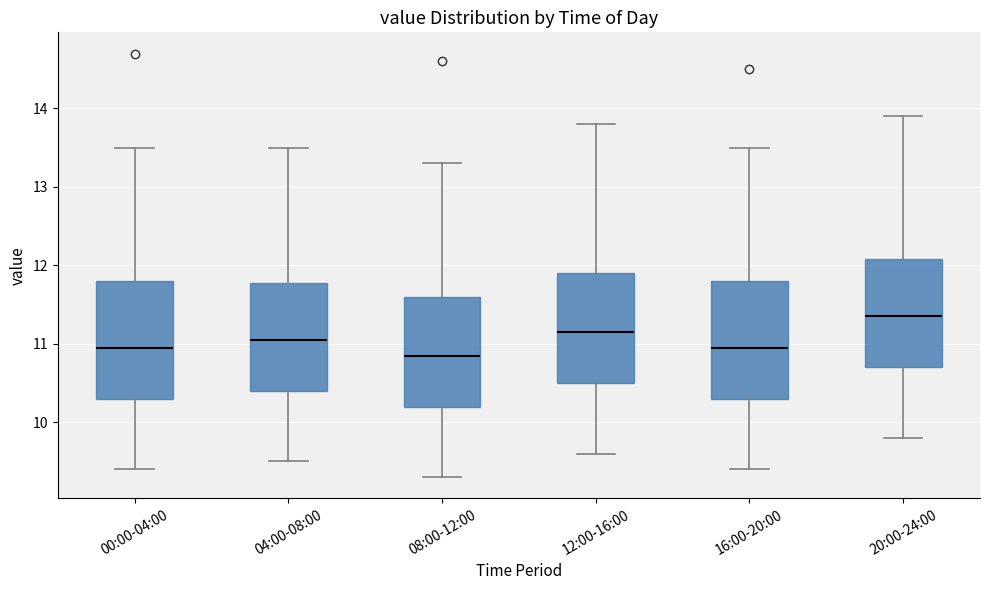

Where does the lower whisker of the box for 04:00-08:00 end on the y-axis? The values are not printed on the chart, so give them approximately, as read against the axis.

9.5